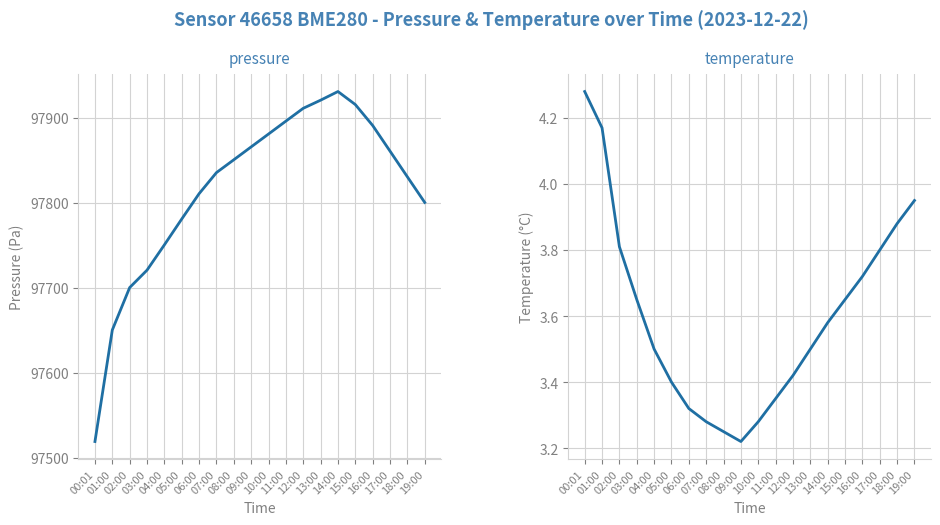

What is the difference between the pressure values at 07:00 and 03:00?

114.7